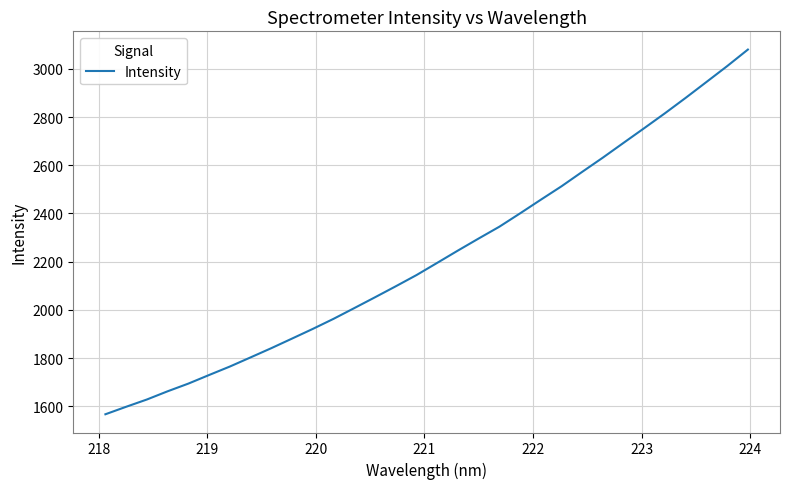

What is the maximum value shown in the chart?

3080.2